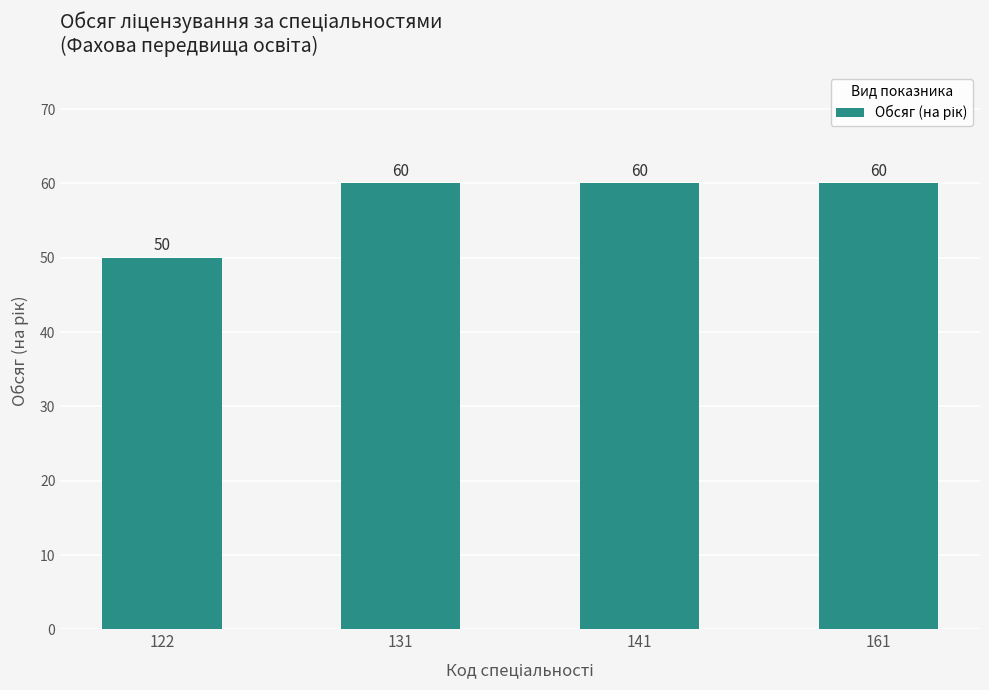

Are the bars grouped side by side (vs. stacked)?

No